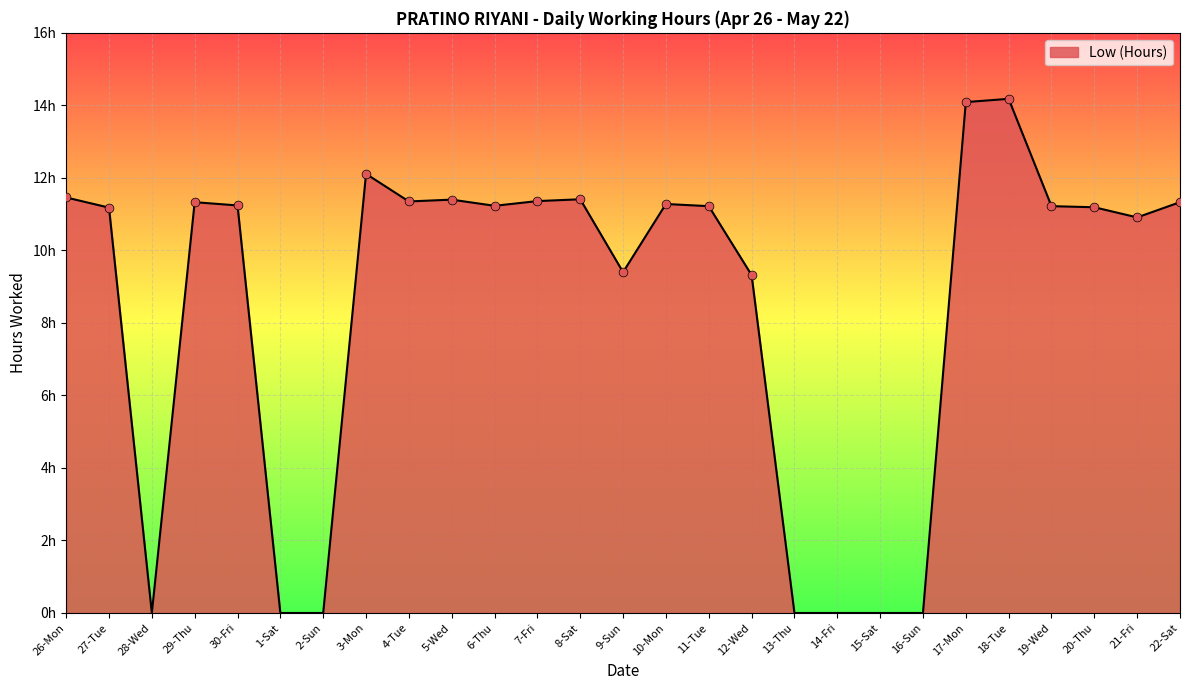

Which has a higher value, 29-Thu or 21-Fri?

29-Thu